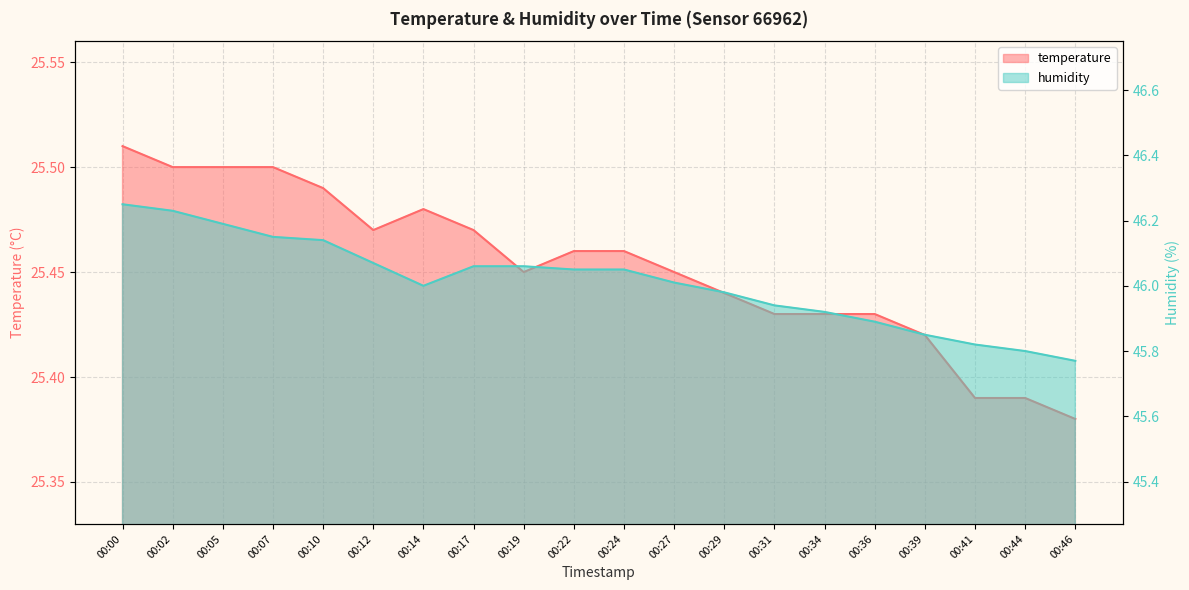

At which category is the sum across all series the highest?

00:00